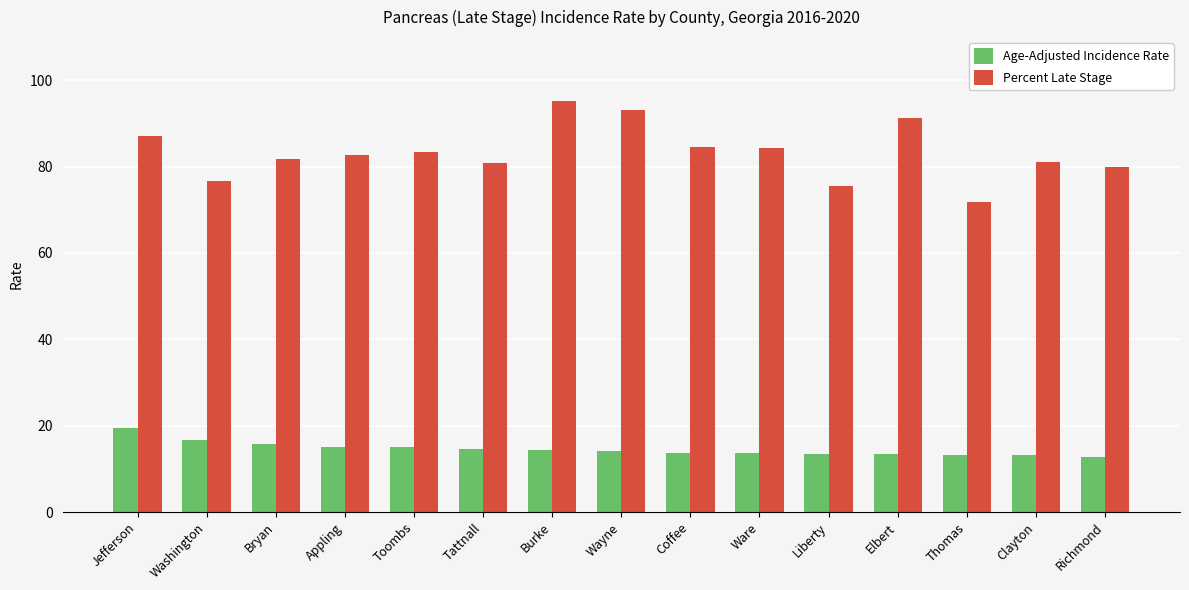

What is the value of the Percent Late Stage bar at the 11th from the left?

75.6